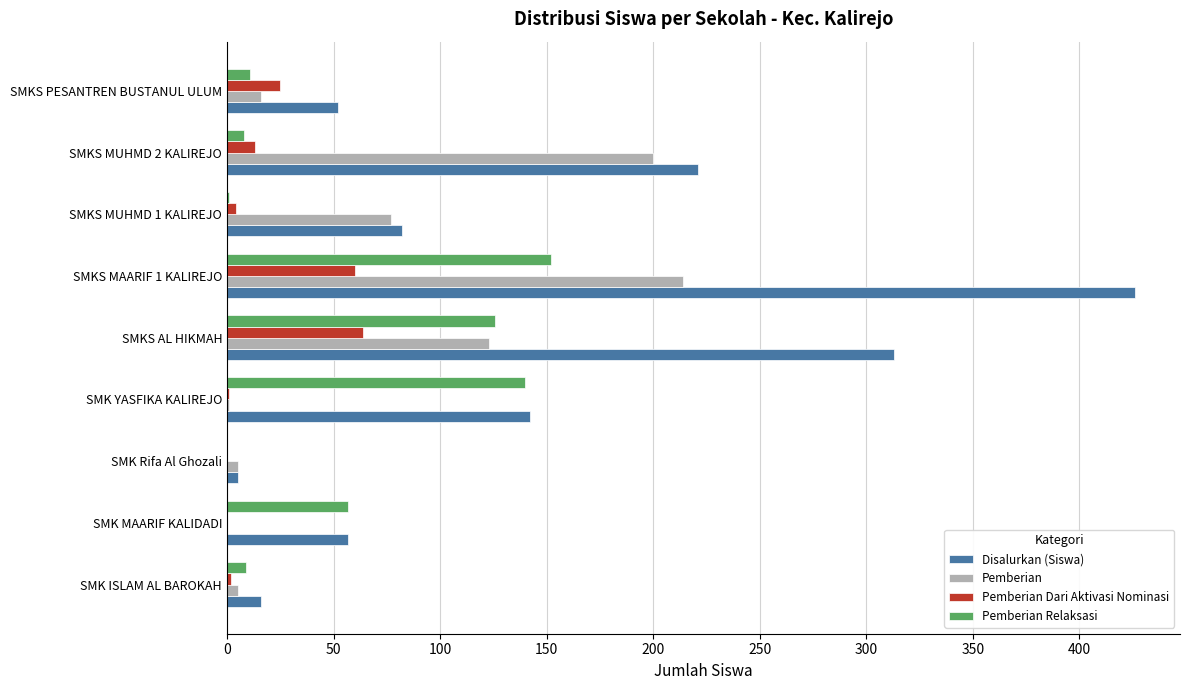

What are all the series names shown in the legend?

Disalurkan (Siswa), Pemberian, Pemberian Dari Aktivasi Nominasi, Pemberian Relaksasi